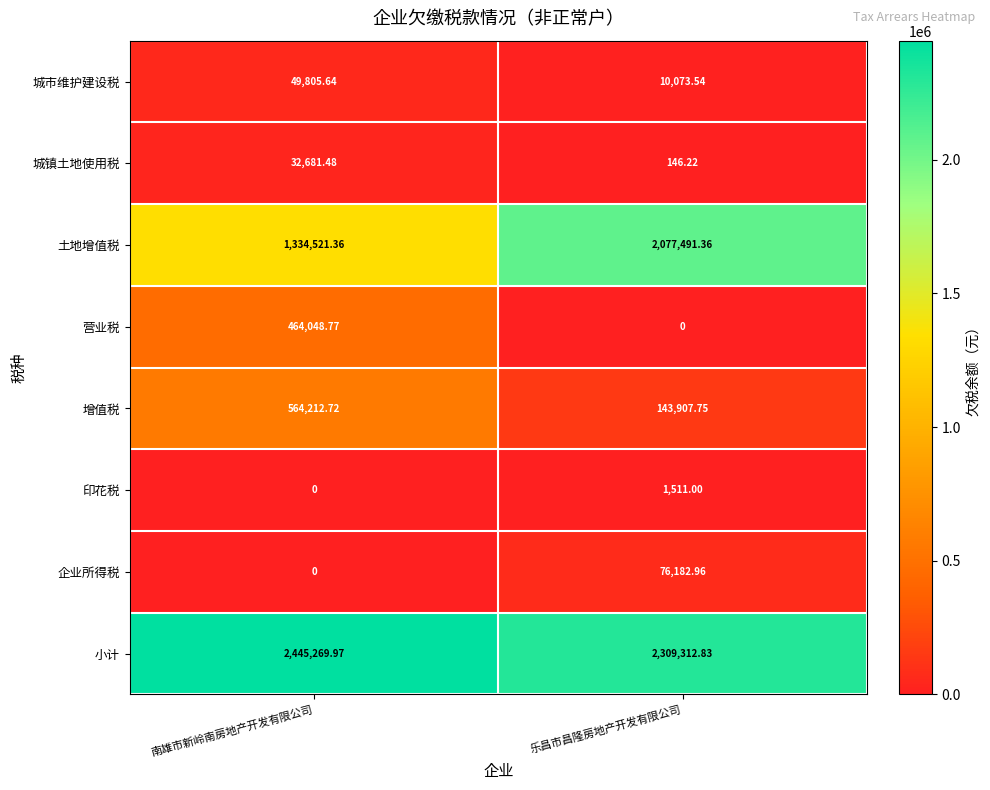

Which series has the widest spread of values?

土地增值税